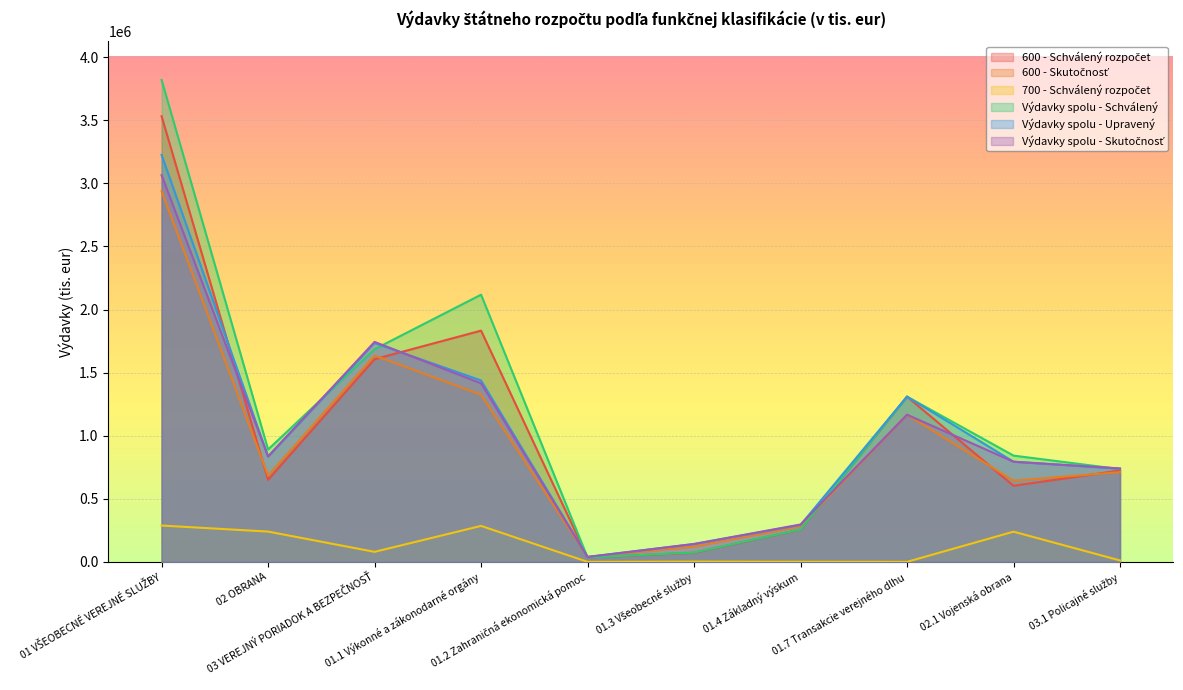

What is the label of the 6th point from the right?

01.2 Zahraničná ekonomická pomoc